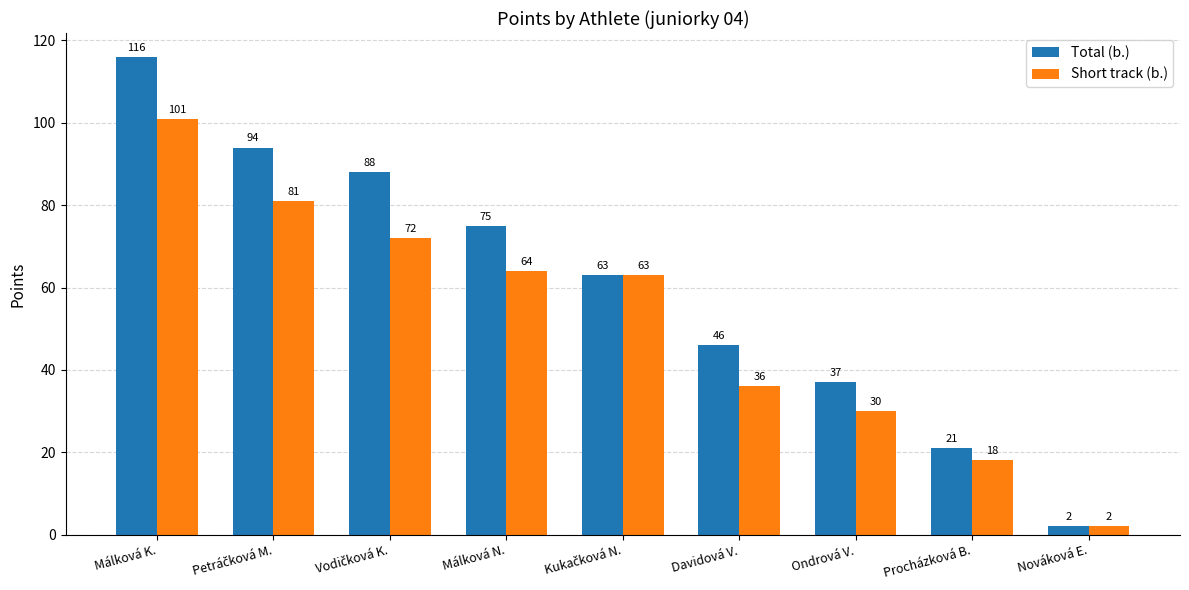

Reading right to left, what are all the values shown in this chart?

Total (b.): 2	21	37	46	63	75	88	94	116
Short track (b.): 2	18	30	36	63	64	72	81	101